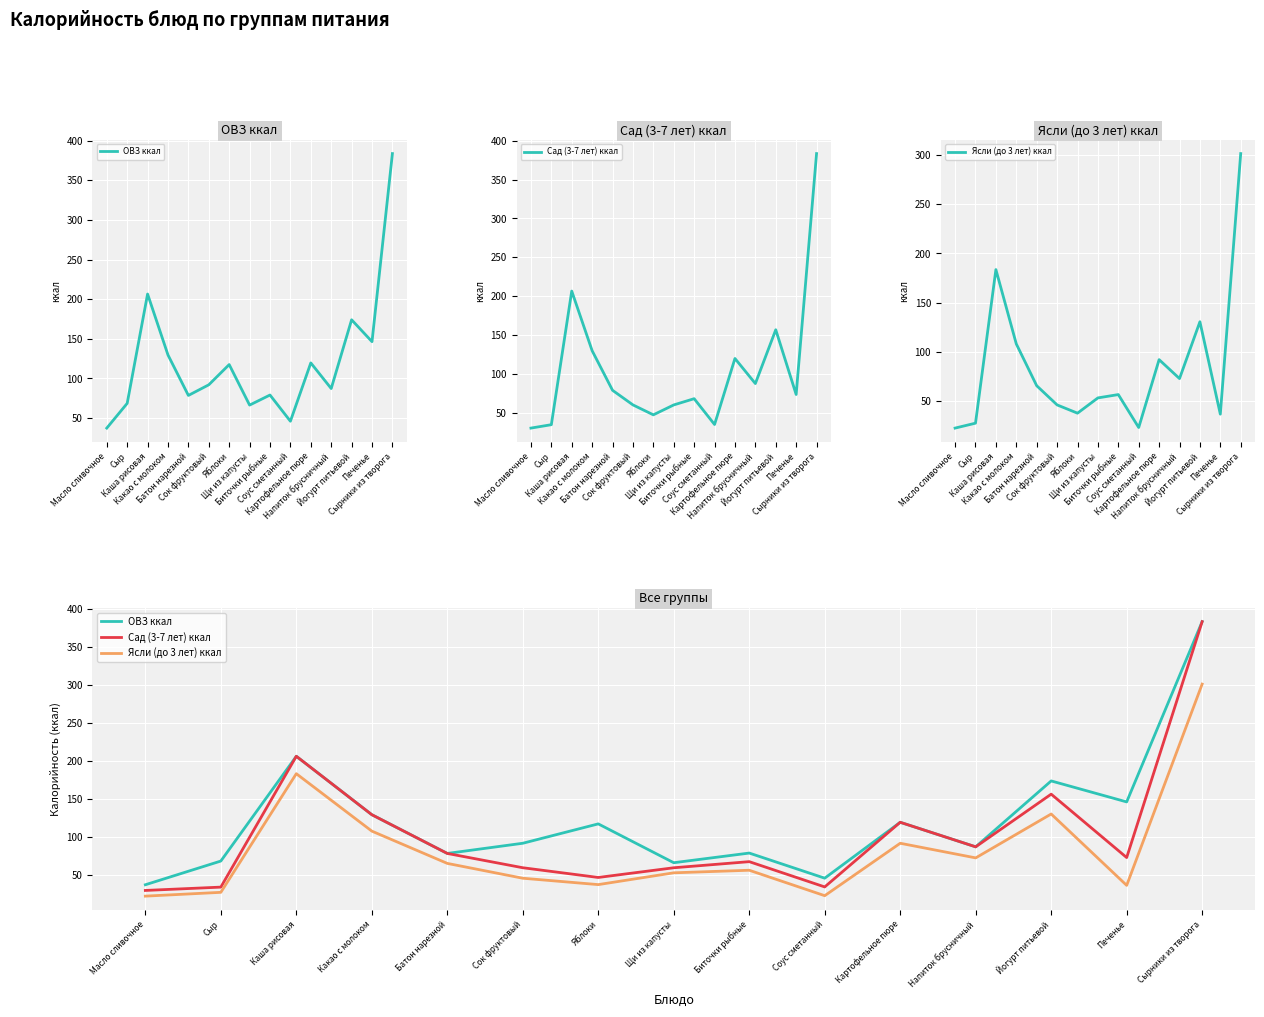

What is the label of the 7th point from the right?

Биточки рыбные